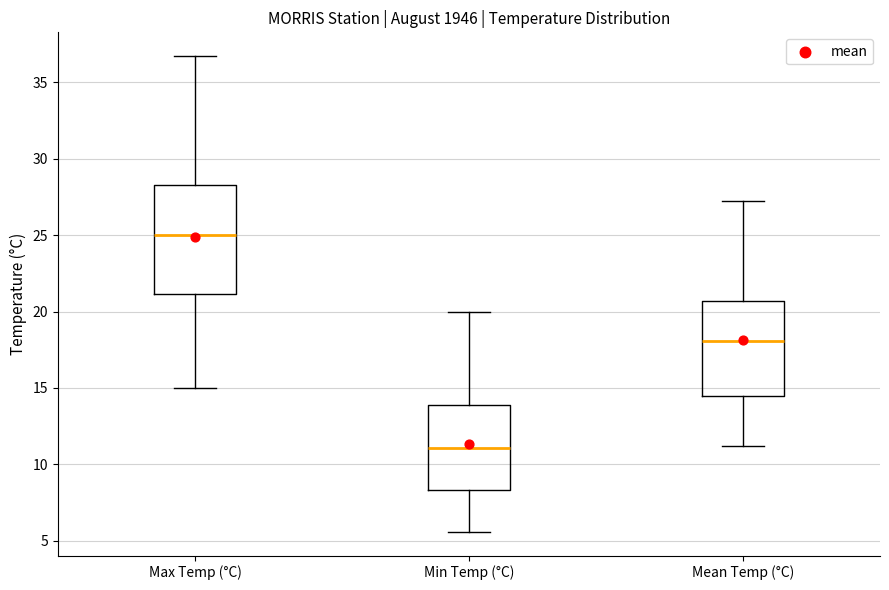

Reading left to right, transcribe this box plot: for each box, give where its median line is, the range the box spans, and where its two whiskers end, as read against the y-axis. The values are not printed on the chart, so give them approximately, as read against the axis.

Max Temp (°C): median 25.0, box 21.0 to 28.5, whiskers 15.0 to 36.5
Min Temp (°C): median 11.0, box 8.5 to 14.0, whiskers 5.5 to 20.0
Mean Temp (°C): median 18.0, box 14.5 to 20.5, whiskers 11.0 to 27.0